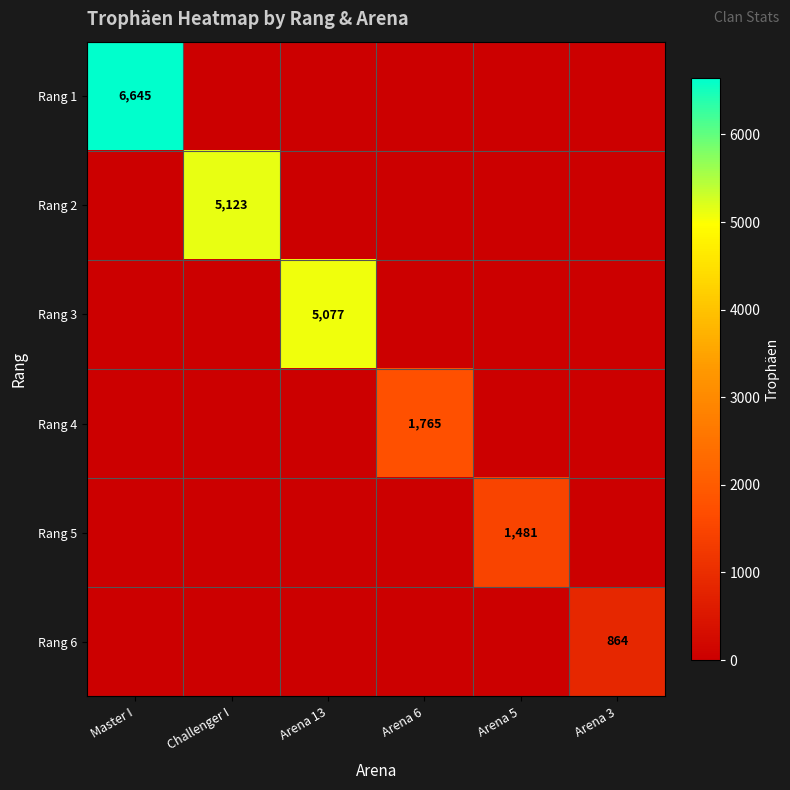

Is it true that Rang 6 equals 287 at Arena 3?

False